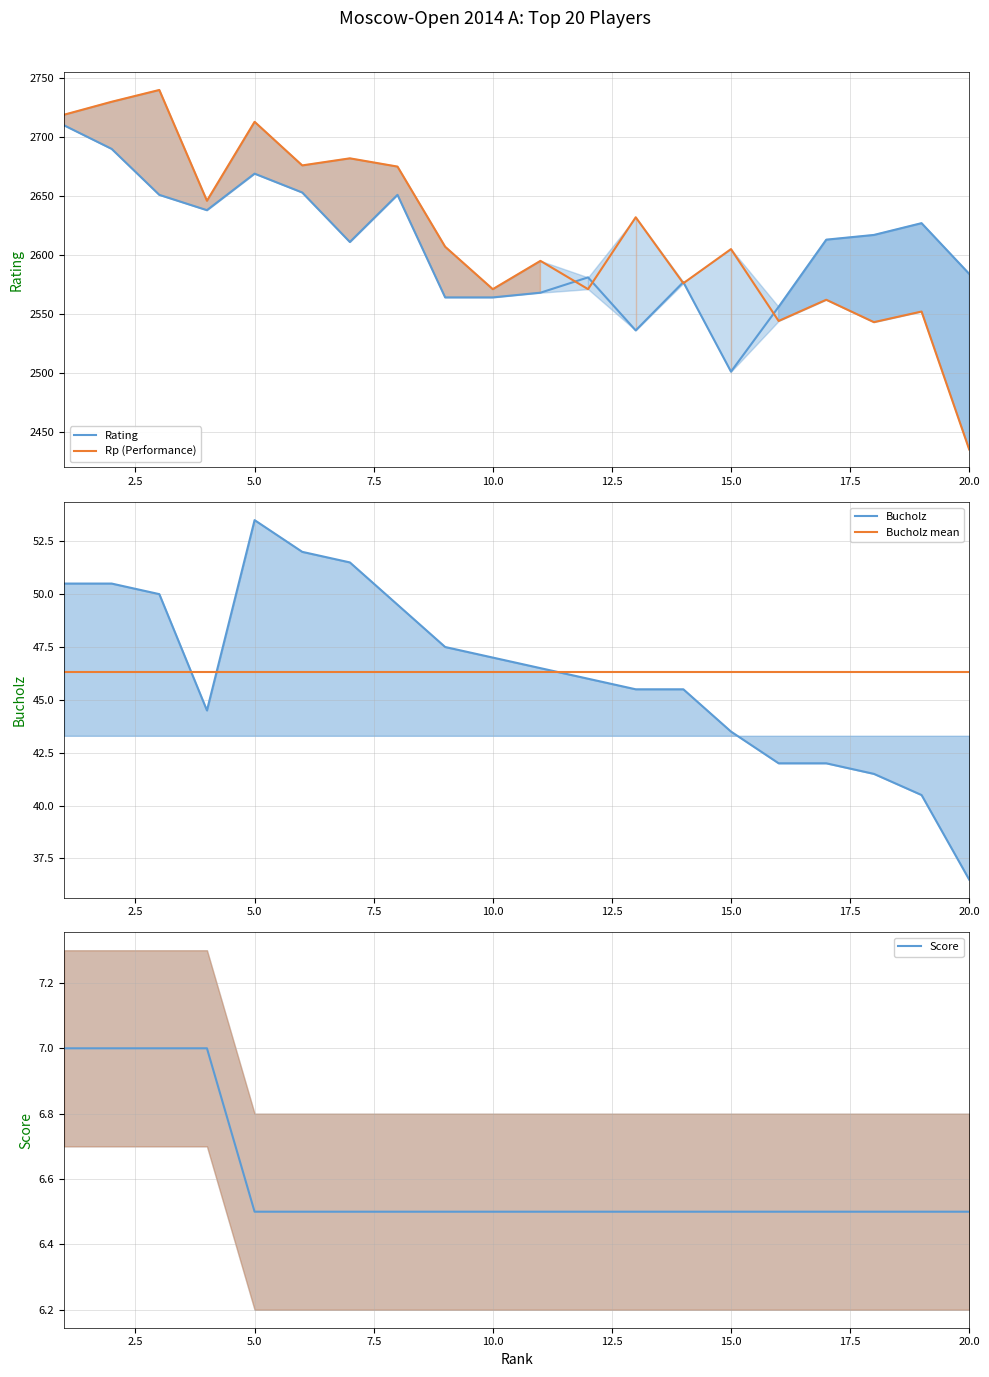

Which has a higher value, 5 or 3?

5